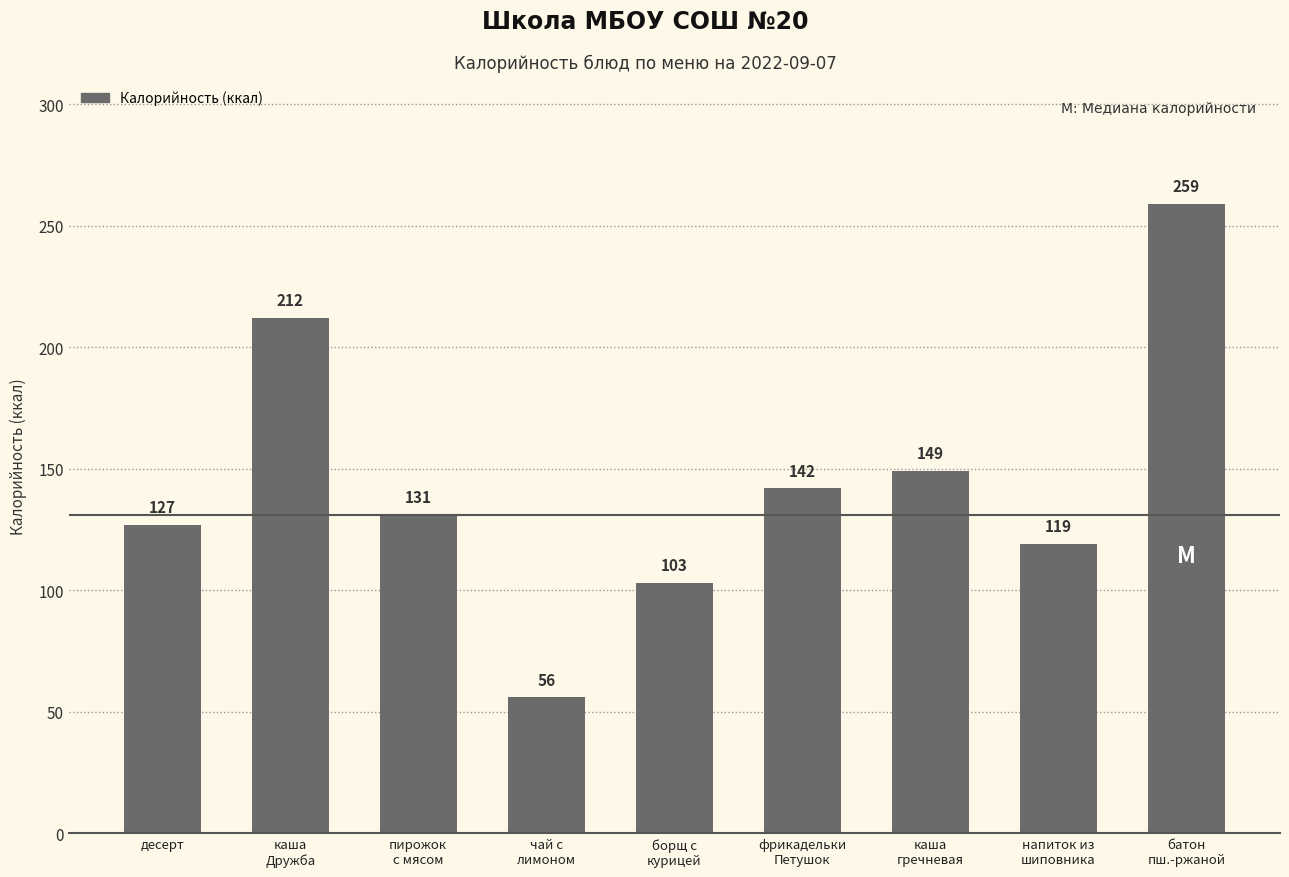

How many distinct data groups are displayed?

1